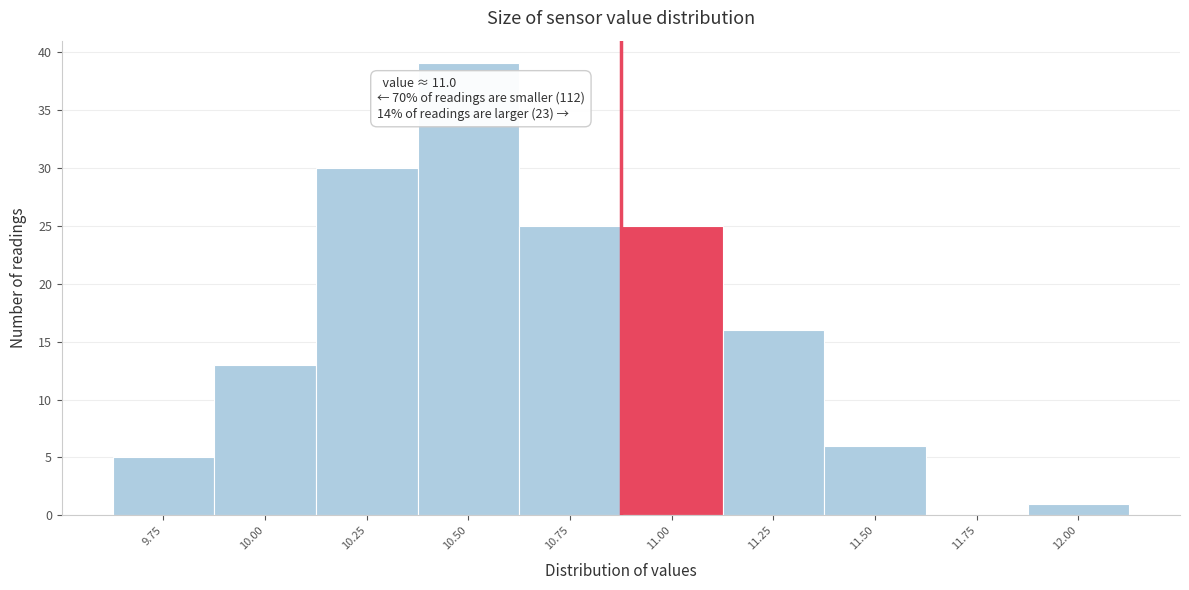

Reading right to left, transcribe all the data shown in this chart.

12.00=1	11.75=0	11.50=6	11.25=16	11.00=25	10.75=25	10.50=39	10.25=30	10.00=13	9.75=5